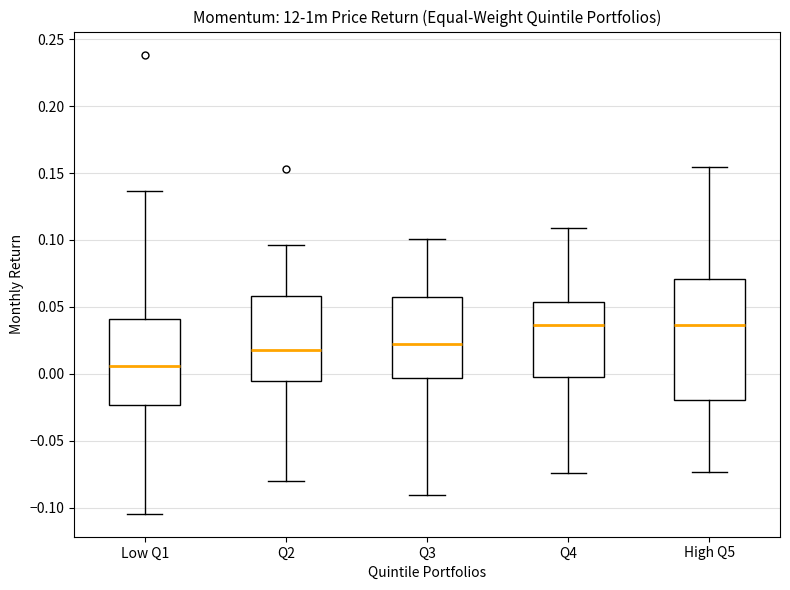

Where is the upper edge of the box for Q3 on the y-axis? The values are not printed on the chart, so give them approximately, as read against the axis.

0.055